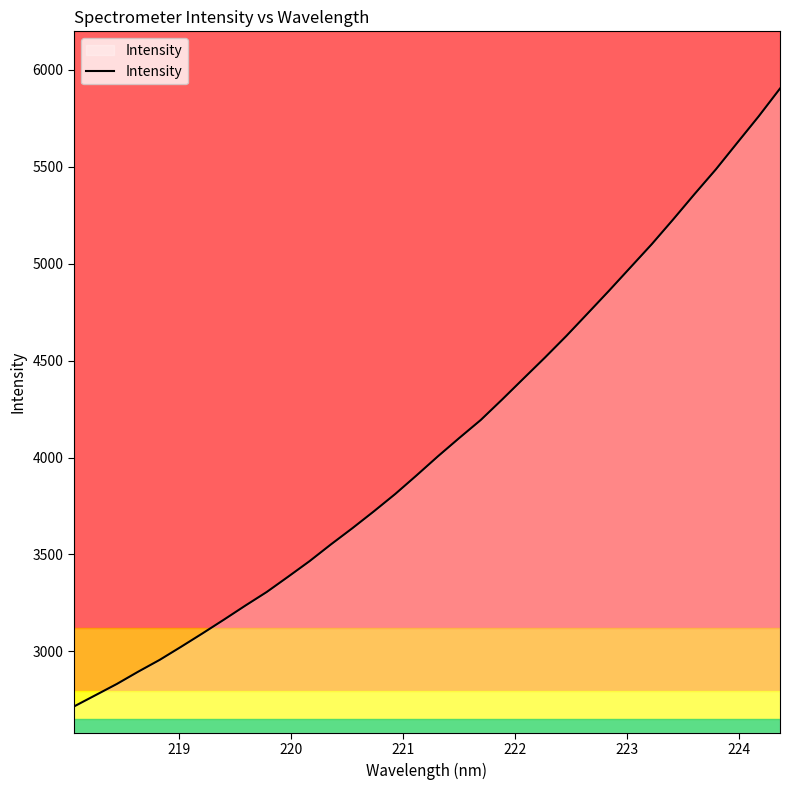

What is the greatest value displayed?

5903.3